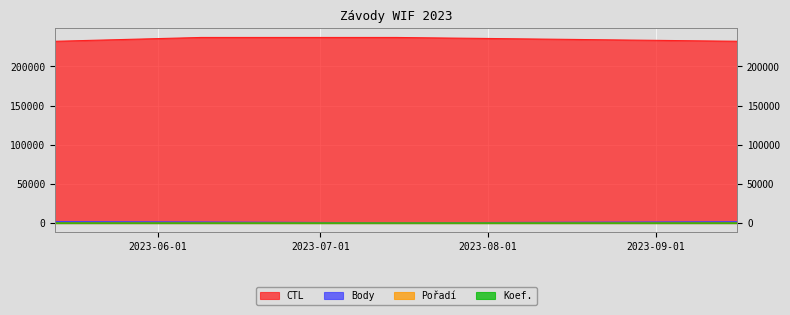

Is it true that CTL equals 232159 at 2023-09-16?

True